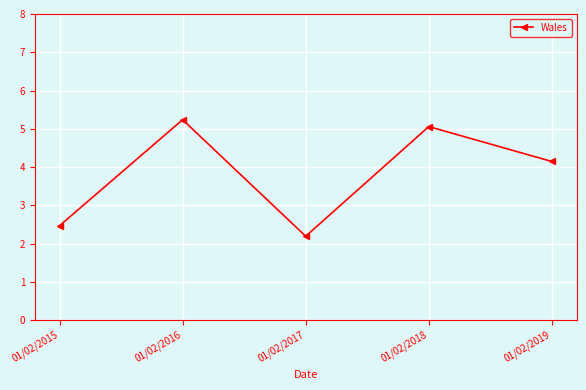

How many lines are shown in the chart?

1